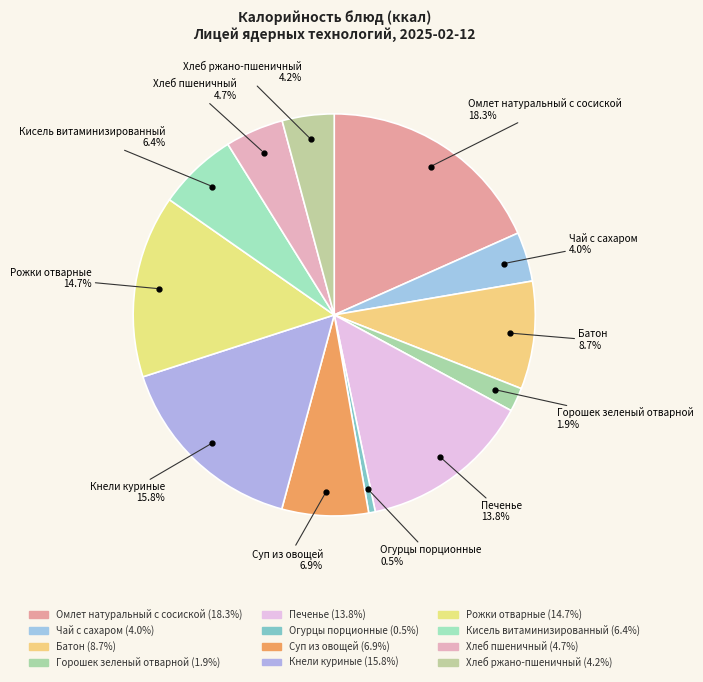

Count the number of slices in the pie.

12